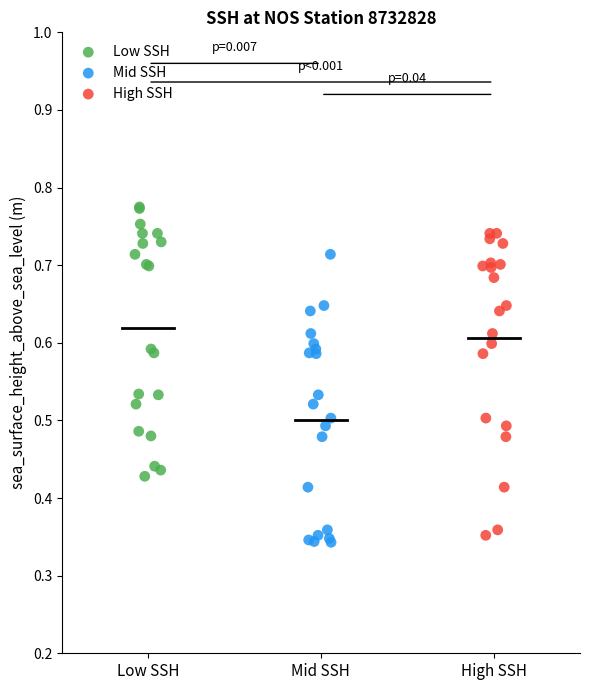

Which series reaches the maximum Y coordinate?

Low SSH